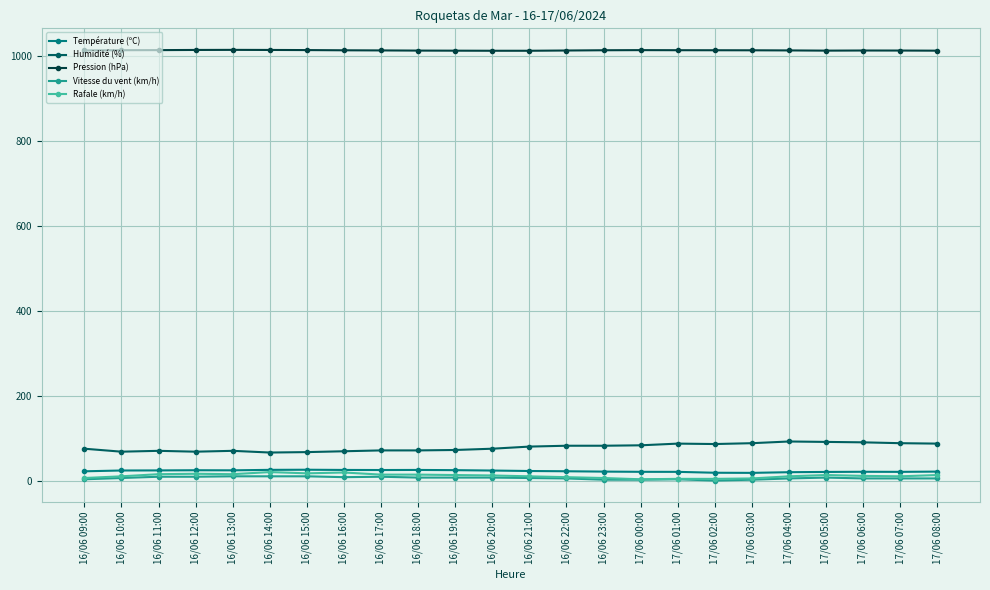

What is the value of the Température (ºC) point at the 9th from the left?

24.8